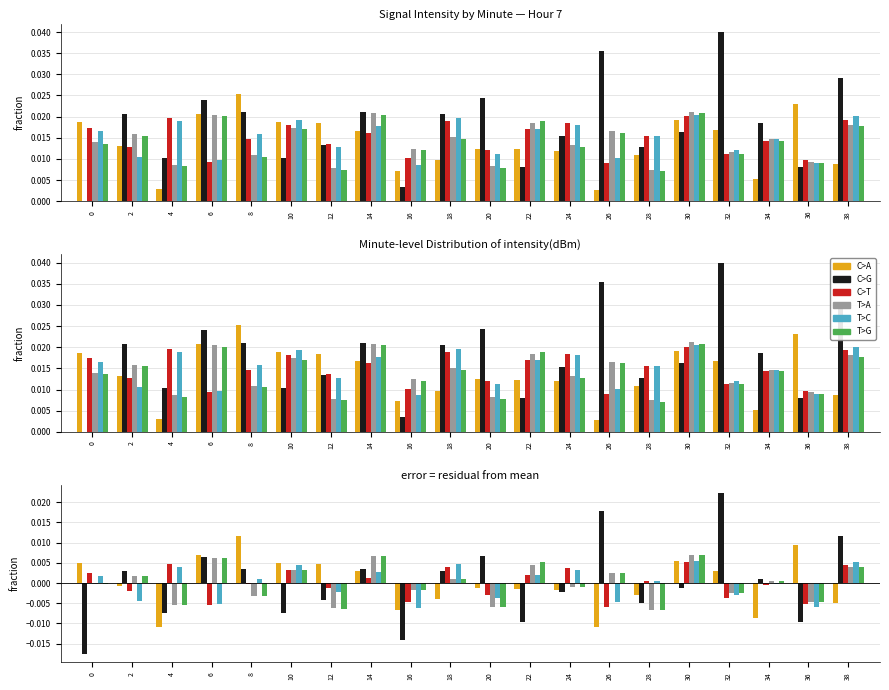

Rank the series by their maximum value, from highest to lowest.

C>G, C>A, T>A, T>G, T>C, C>T